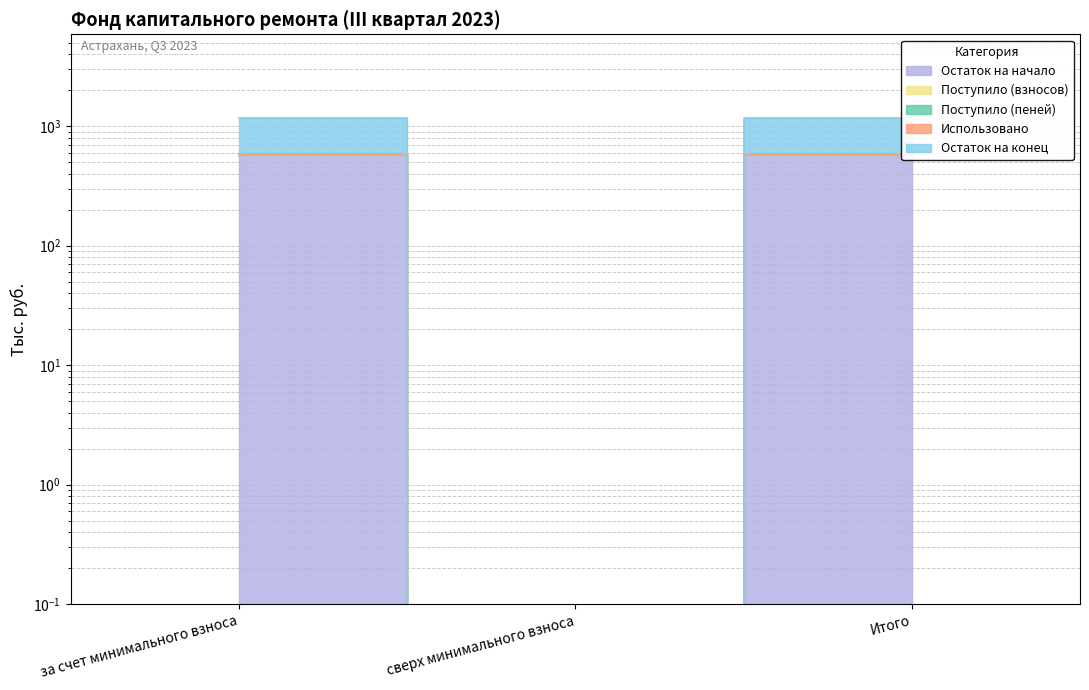

How many positive values does the Поступило (пеней) series have?

2